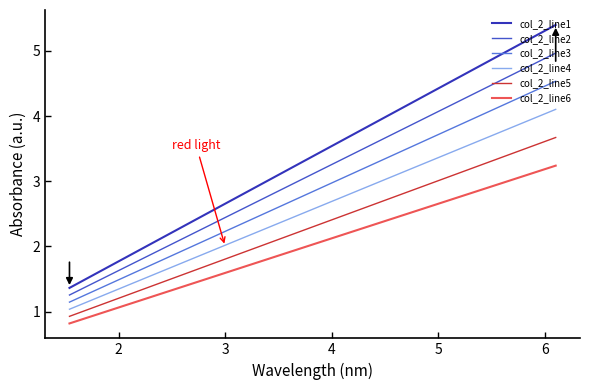

Reading left to right, what are all the values shown in this chart?

col_2_line1: 5.4	2.7	1.8	1.4
col_2_line2: 5.0	2.4	1.7	1.3
col_2_line3: 4.5	2.2	1.5	1.1
col_2_line4: 4.1	2.0	1.4	1.0
col_2_line5: 3.7	1.8	1.2	0.9
col_2_line6: 3.2	1.6	1.1	0.8